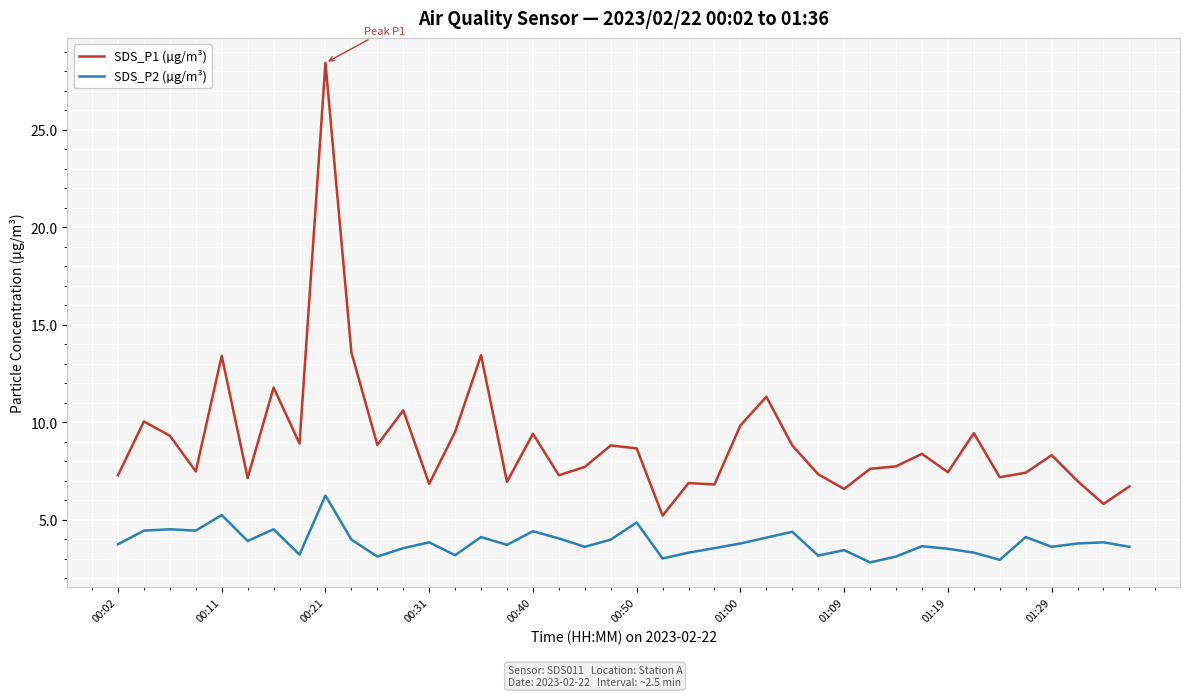

Rank the series by their average value, from highest to lowest.

SDS_P1 (µg/m³), SDS_P2 (µg/m³)